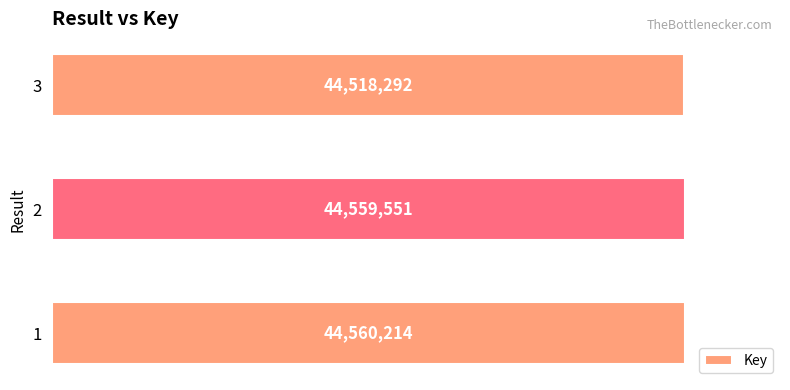

What value does the data have at 2?

44559551